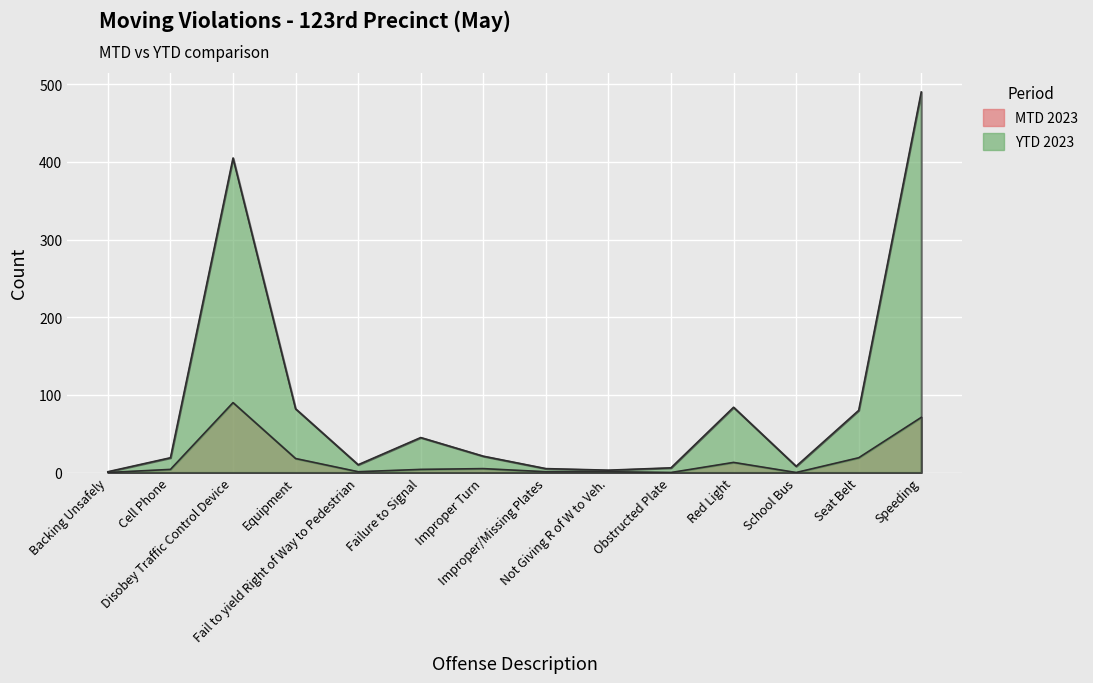

Reading right to left, transcribe all the data shown in this chart.

MTD 2023: 71	19	0	13	0	1	1	5	4	1	18	90	4	0
YTD 2023: 490	80	8	84	6	3	5	21	45	10	82	405	19	1